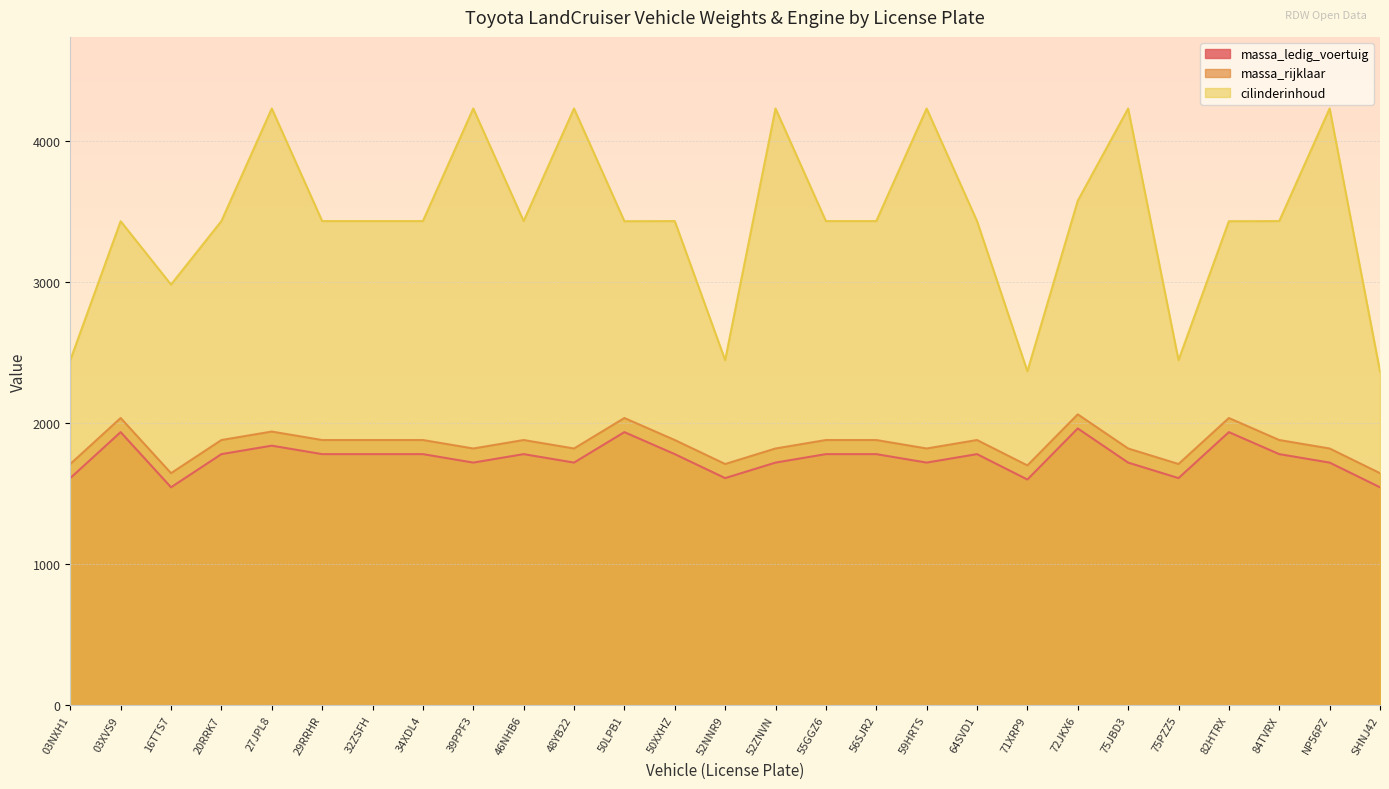

How many lines are shown in the chart?

3